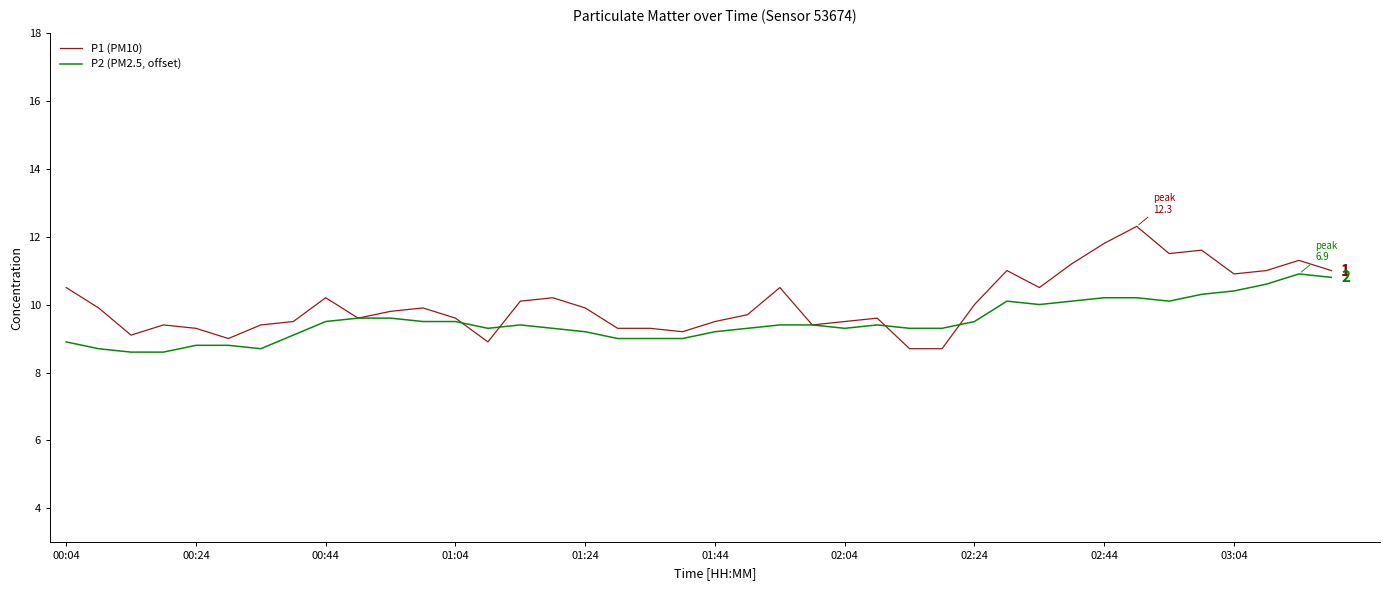

List the series in order of their peak value, highest first.

P1 (PM10), P2 (PM2.5, offset)